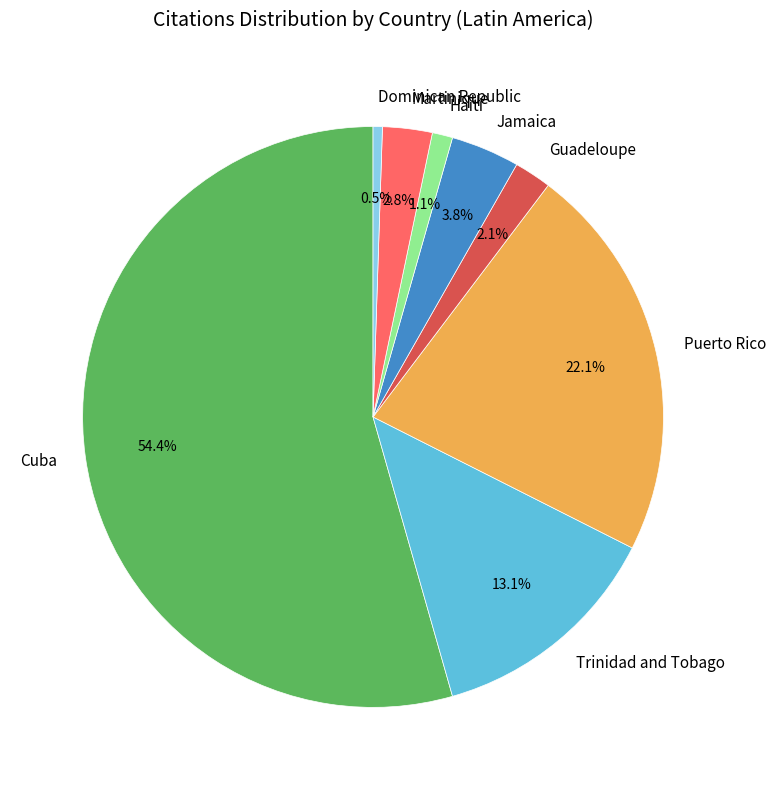

Which slice is the largest?

Cuba